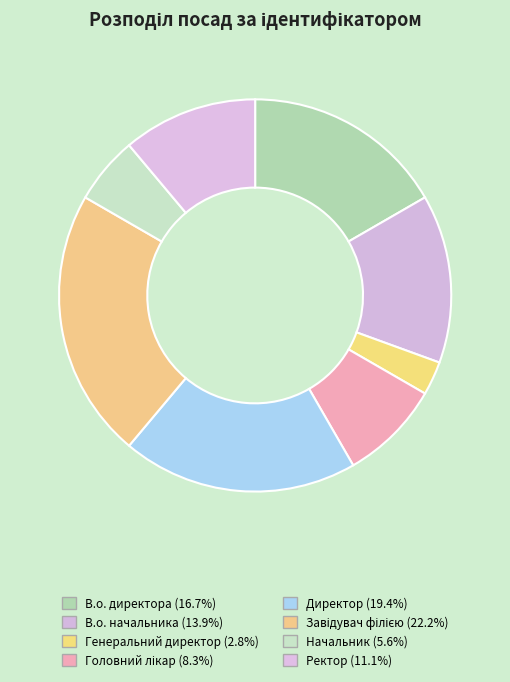

To the nearest percent, what is the combined percentage of Генеральний директор and Начальник?

8%